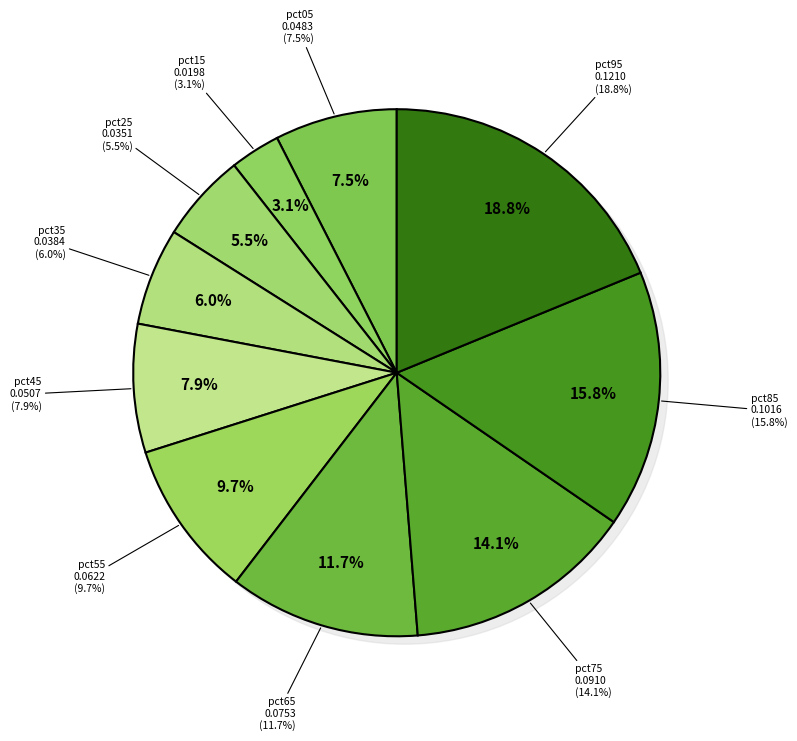

To the nearest percent, what is the difference between the largest and smallest slice percentages?

16%